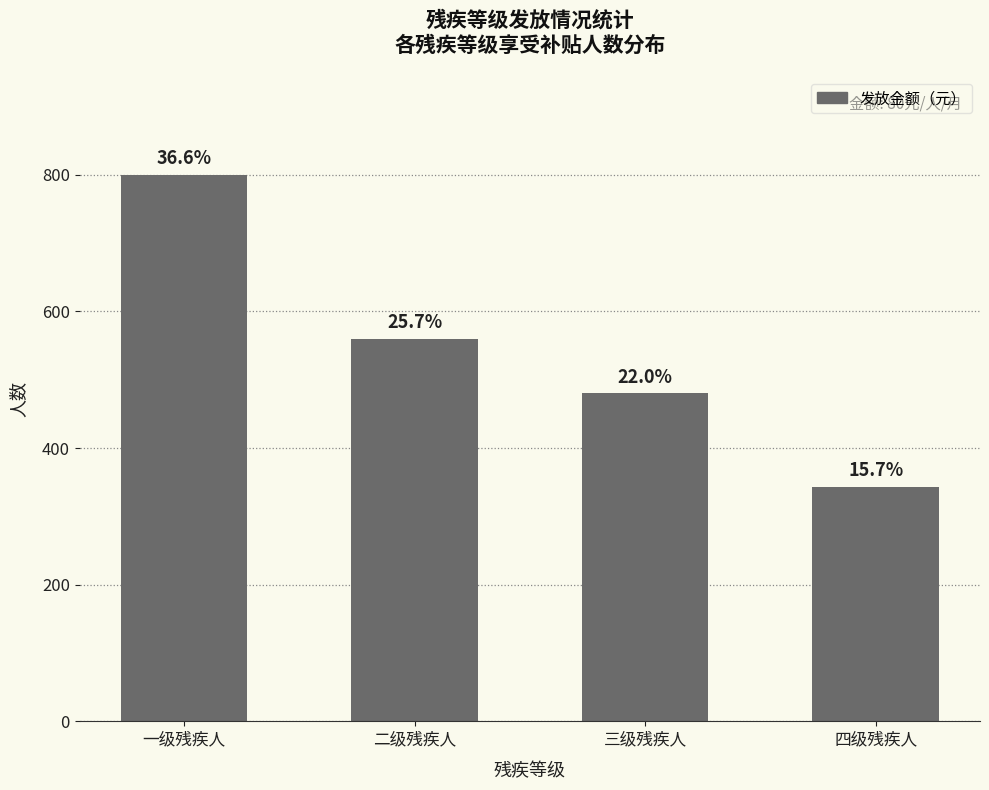

Which label corresponds to the smallest value in the chart?

四级残疾人